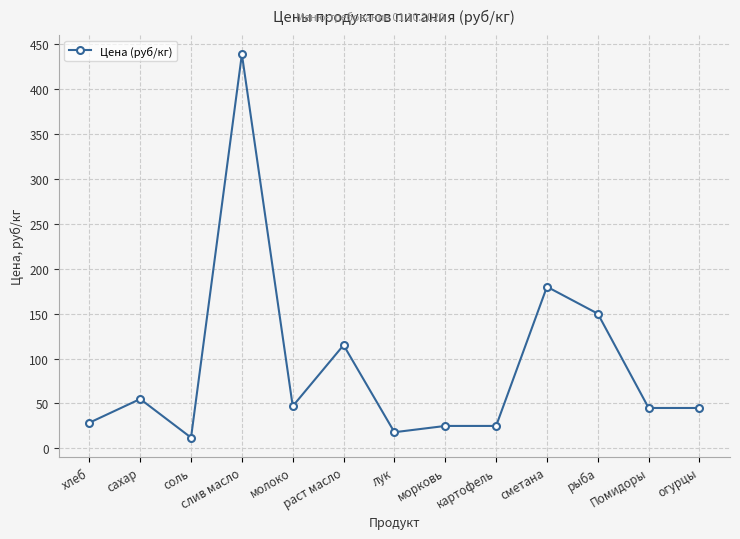

Which label corresponds to the smallest value in the chart?

соль